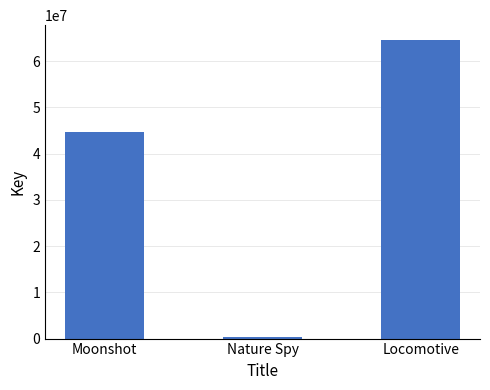

What is the difference between the values at Moonshot and Nature Spy?

44377643